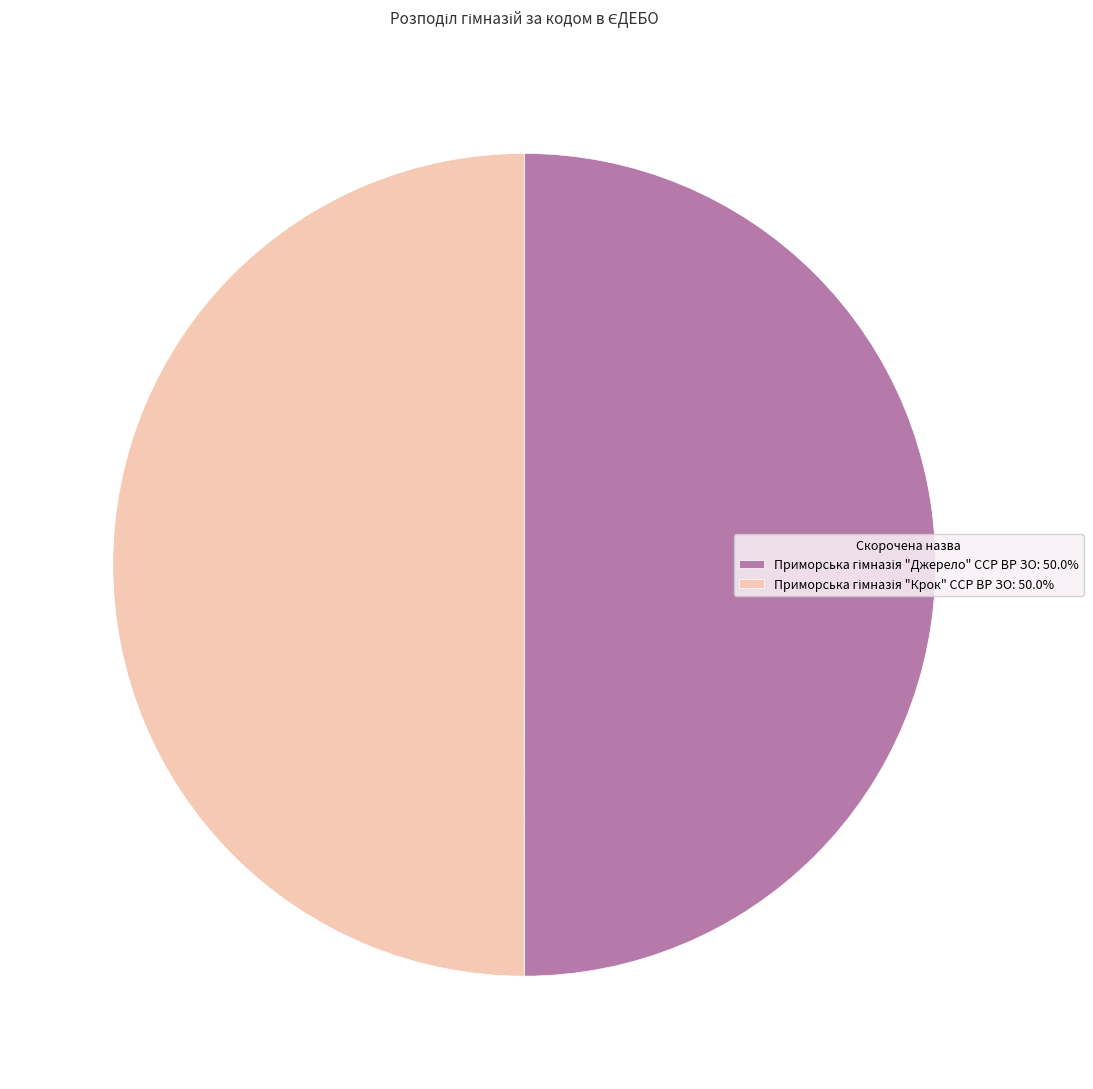

How many slices are in this pie chart?

2